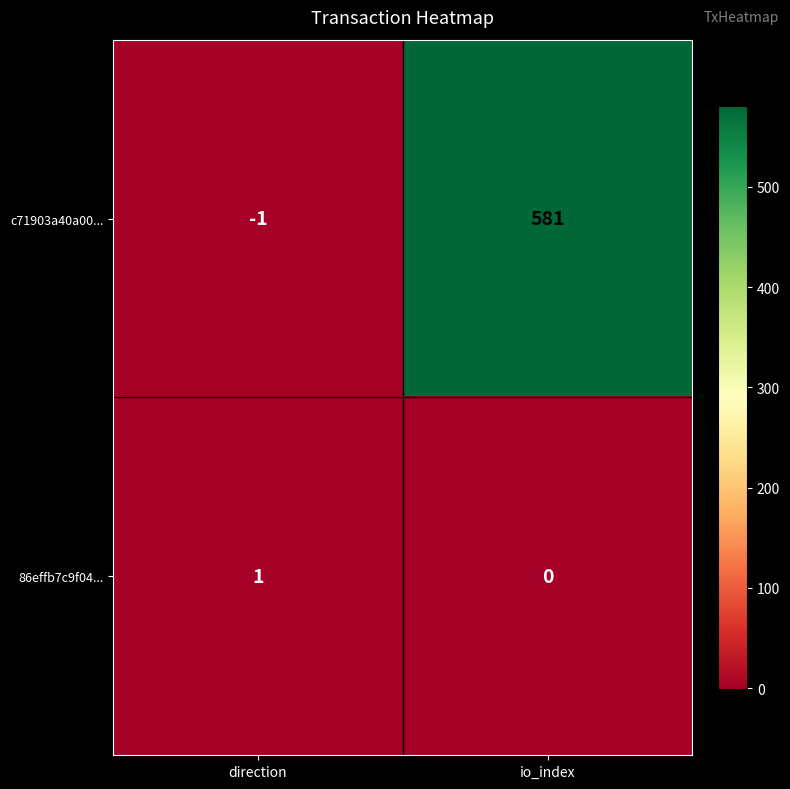

Reading left to right, extract all data points from this chart.

c71903a40a00...: direction=-1	io_index=581
86effb7c9f04...: direction=1	io_index=0